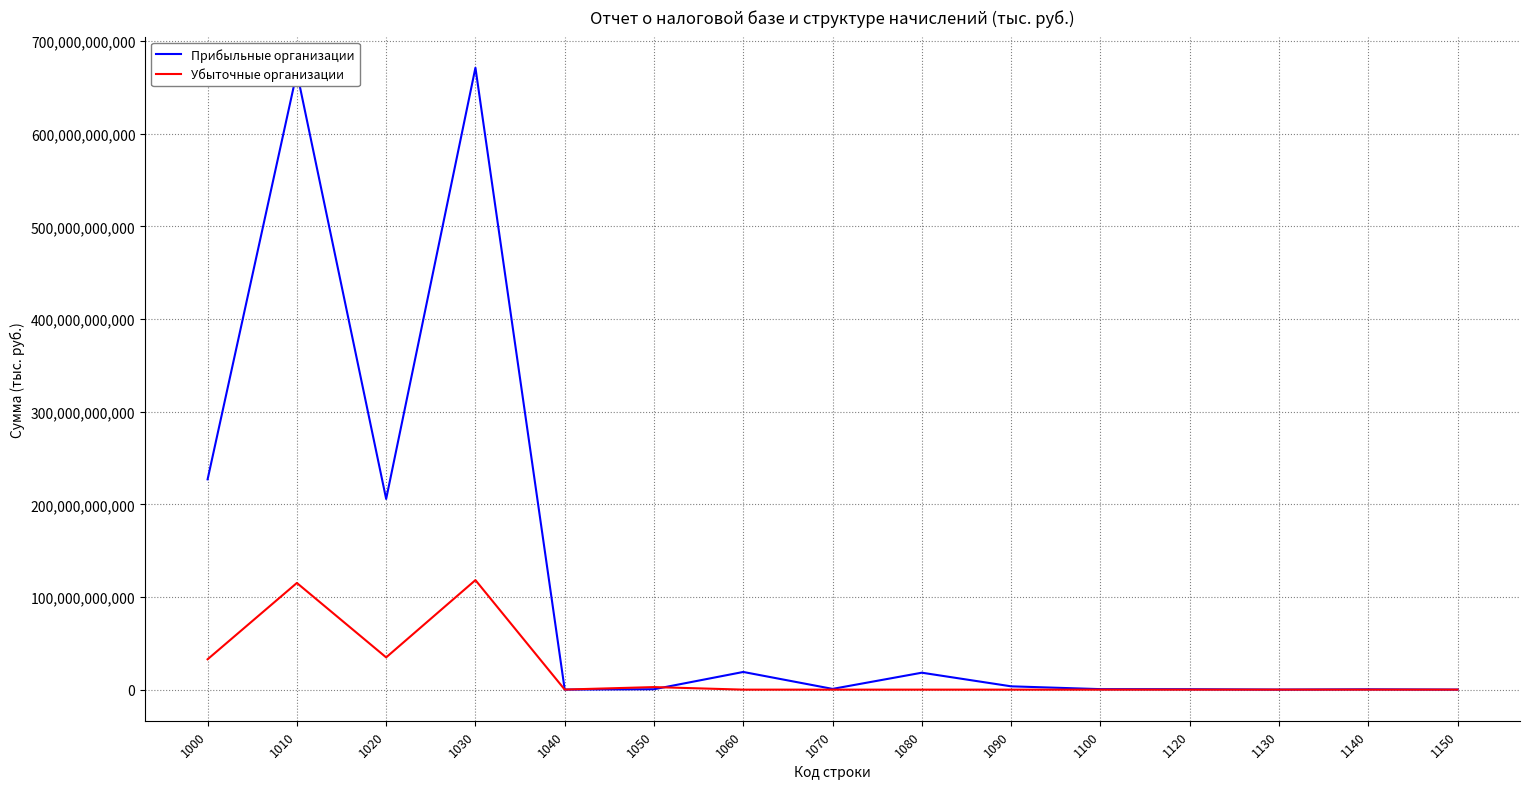

Is the value of Убыточные организации at 1060 greater than the value of Прибыльные организации at 1080?

No